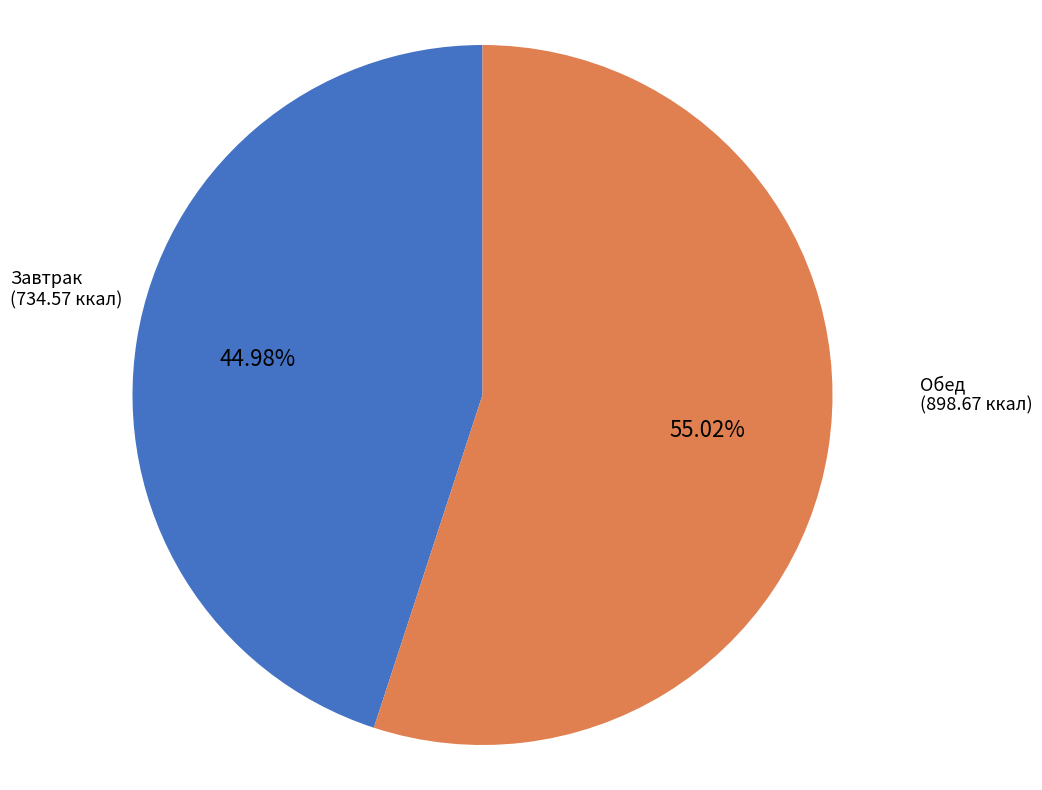

What is the majority slice?

Обед